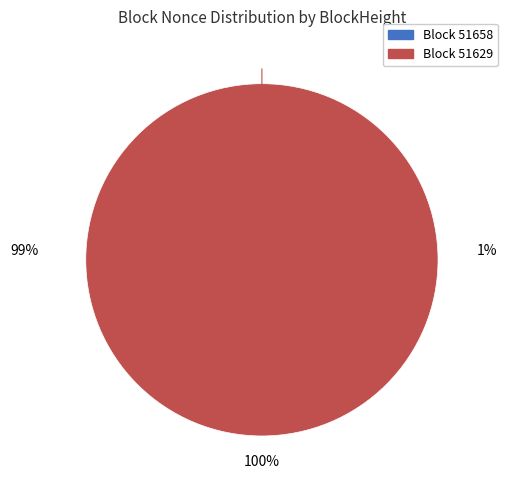

Is it true that 51629 is 91% of the pie?

False